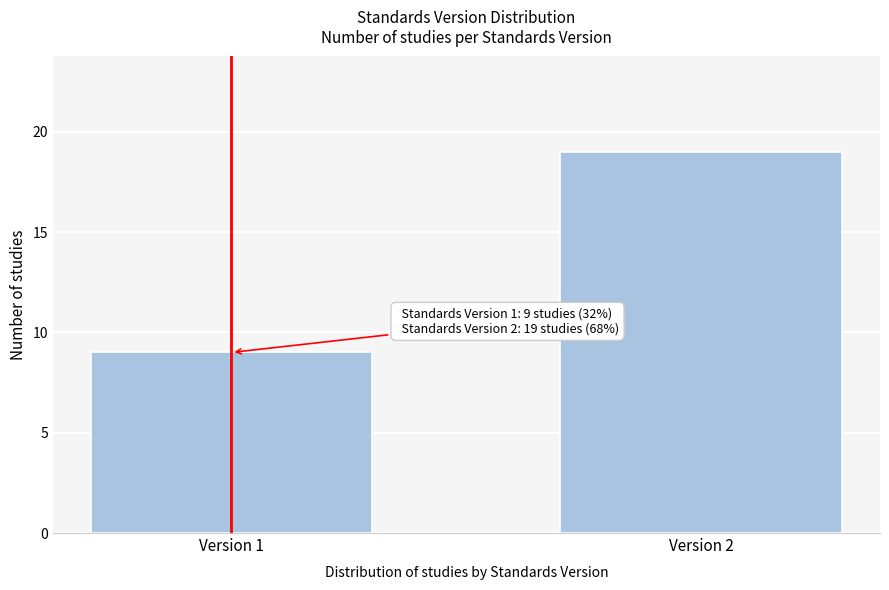

Reading left to right, list all the values displayed in this chart.

Version 1=9	Version 2=19